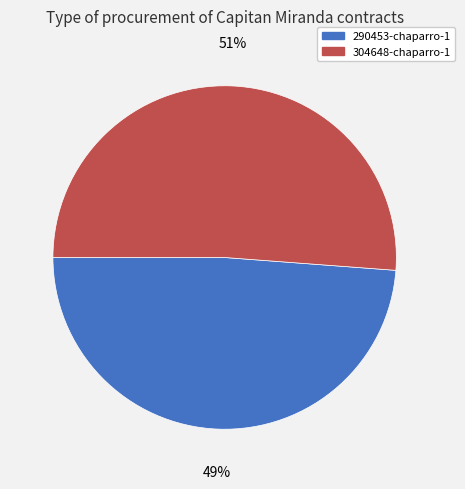

How many segments does this pie chart have?

2